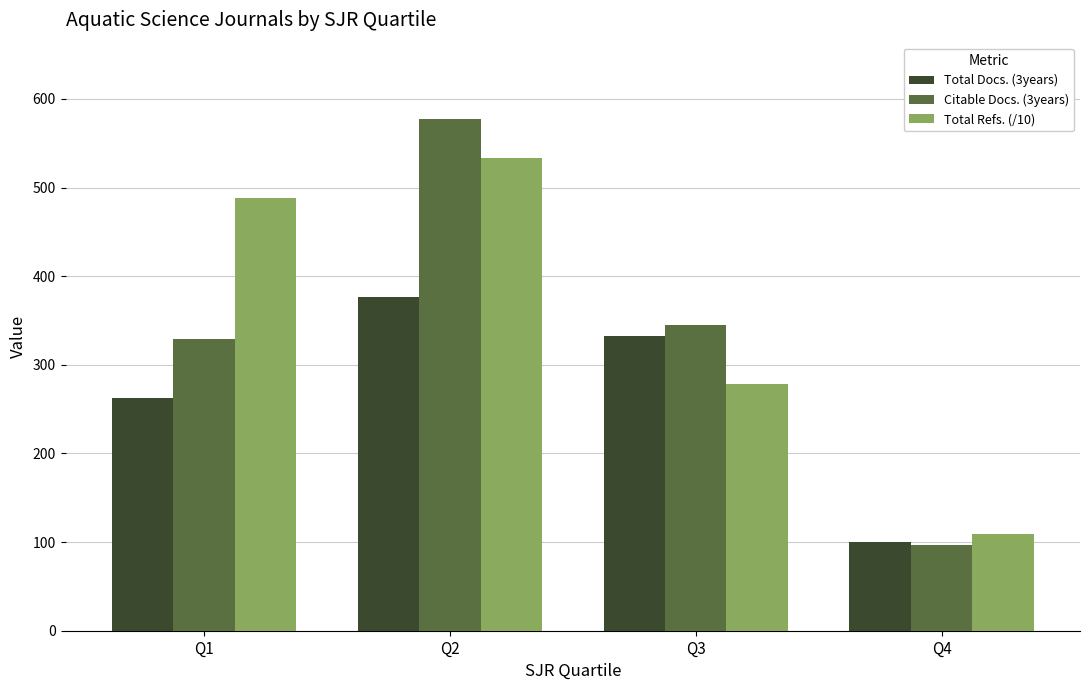

How many values in the Total Docs. (3years) series are below 332?

2